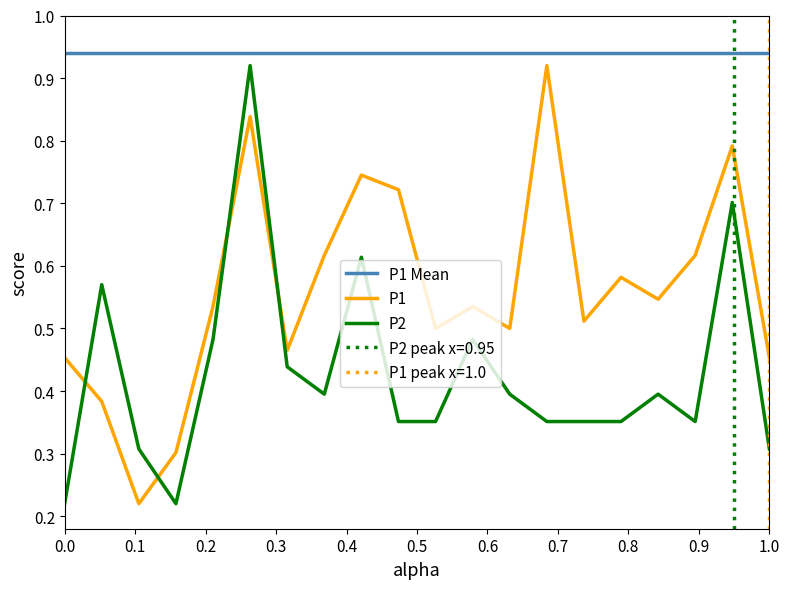

True or false: P1 Mean and P1 intersect in this chart.

False